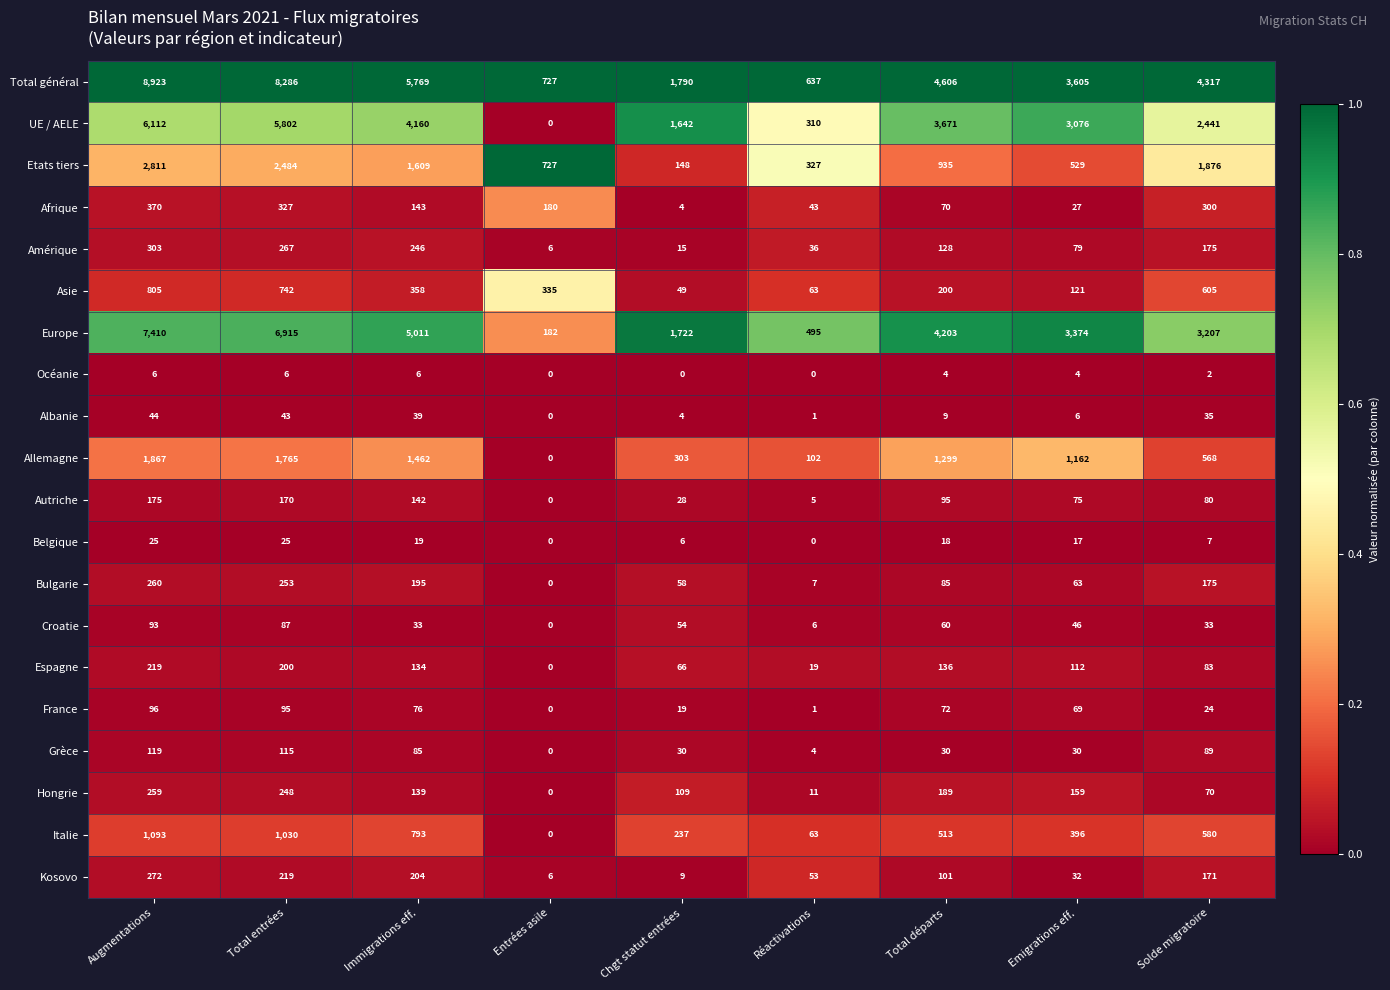

Rank the series at Total entrées from highest to lowest value.

Total général, Europe, UE / AELE, Etats tiers, Allemagne, Italie, Asie, Afrique, Amérique, Bulgarie, Hongrie, Kosovo, Espagne, Autriche, Grèce, France, Croatie, Albanie, Belgique, Océanie